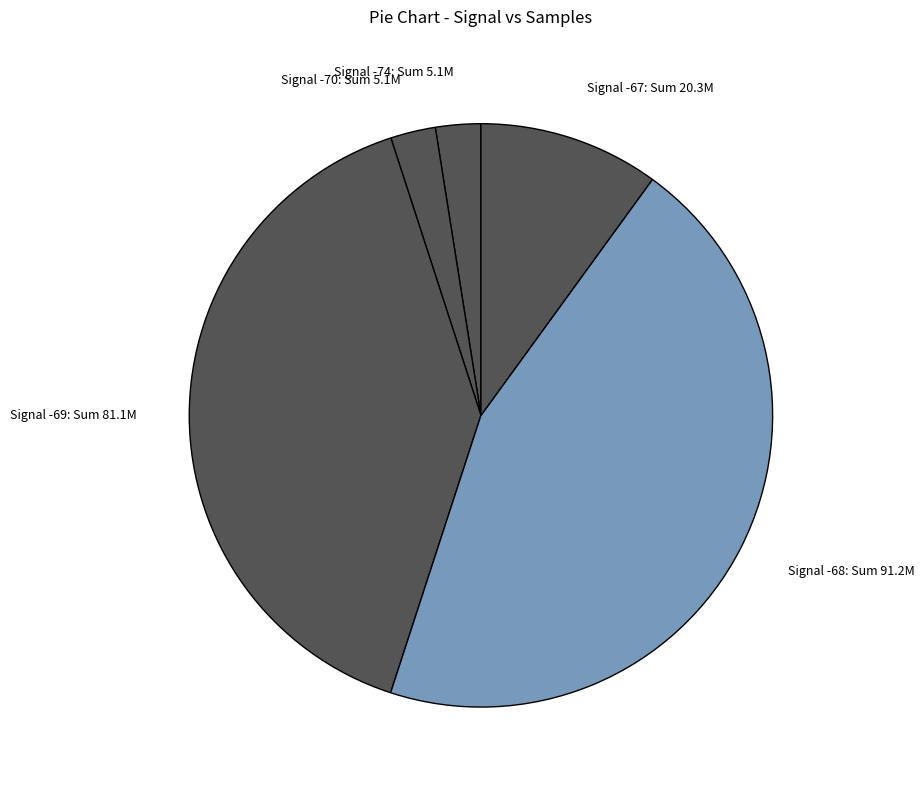

Is there a majority slice in this chart?

No